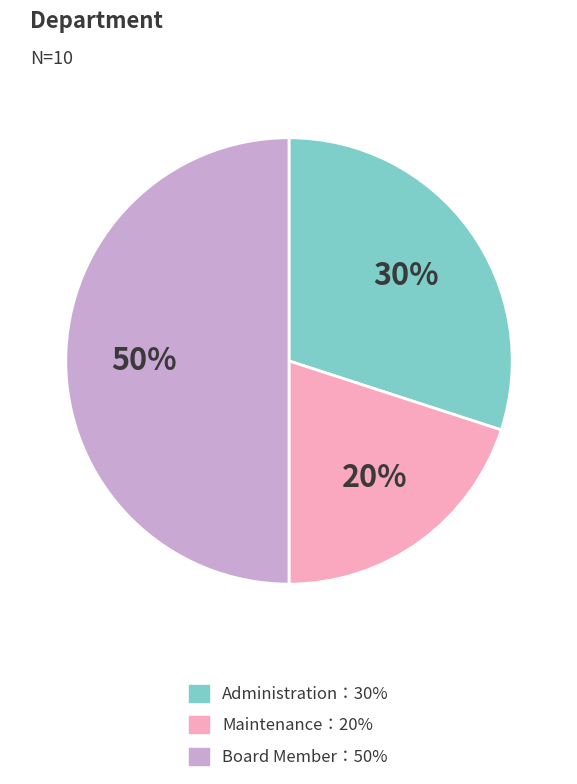

To the nearest percent, what is the difference between the largest and smallest slice percentages?

30%